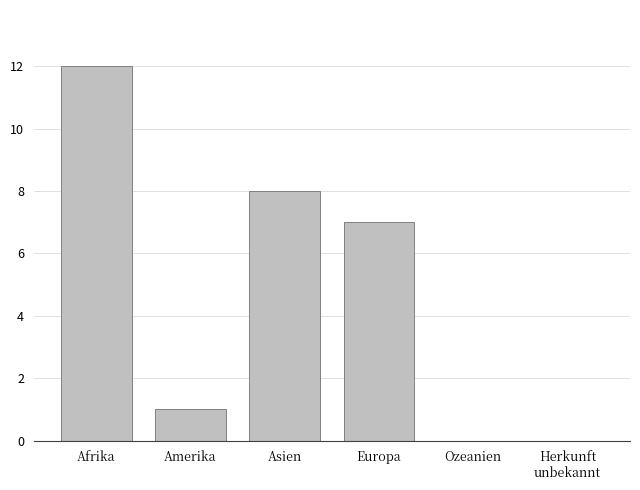

What is the sum of the values at Afrika and Ozeanien?

12